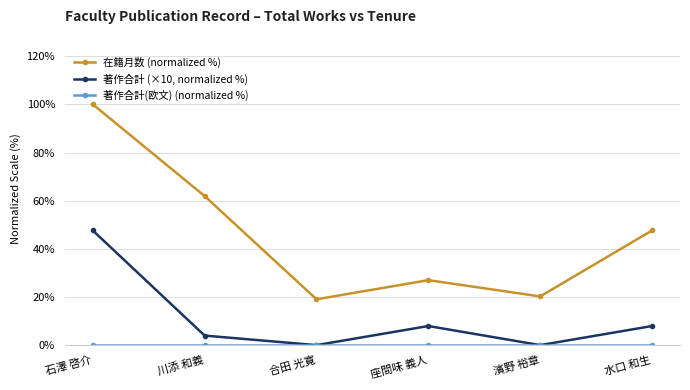

How many data points in 在籍月数 (normalized %) are above 47?

3